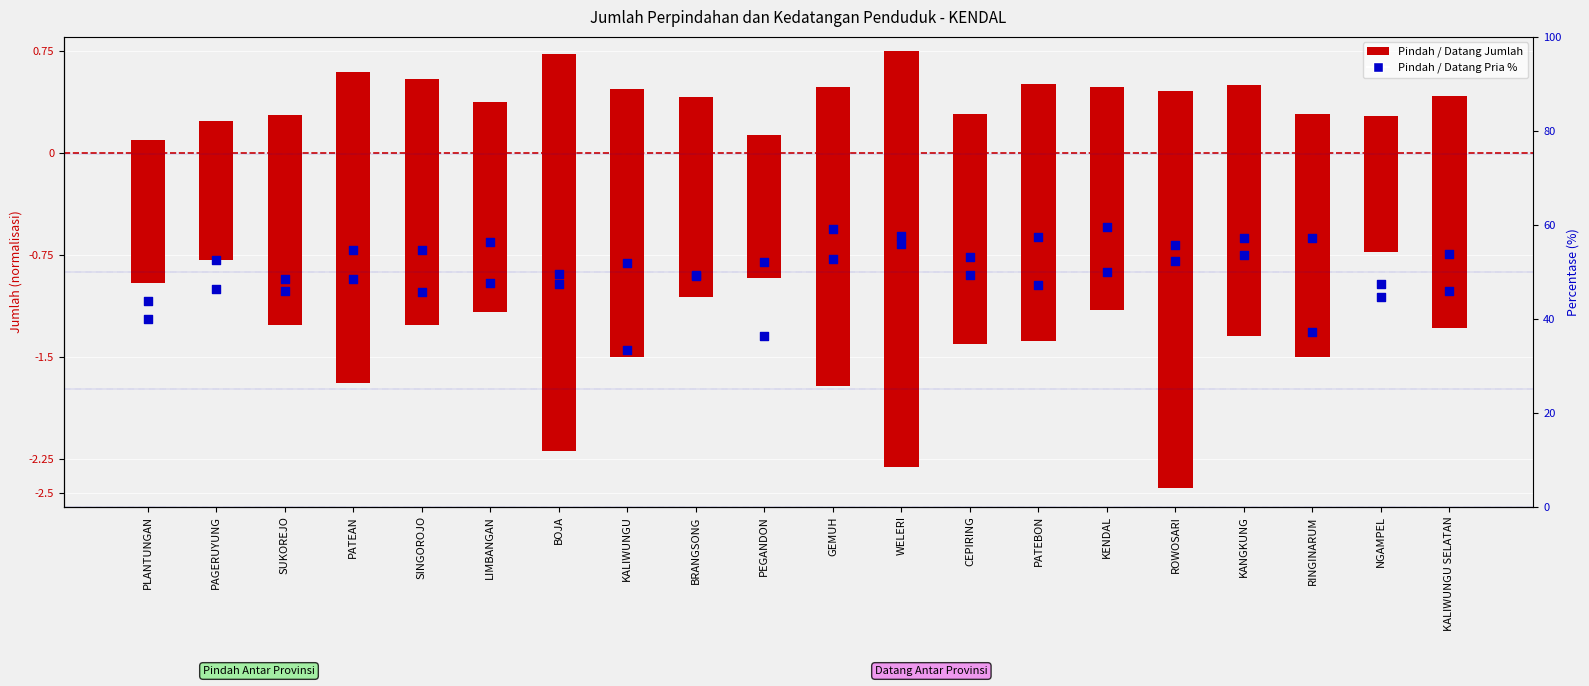

Which series contains the lowest Y value?

Pindah Jumlah